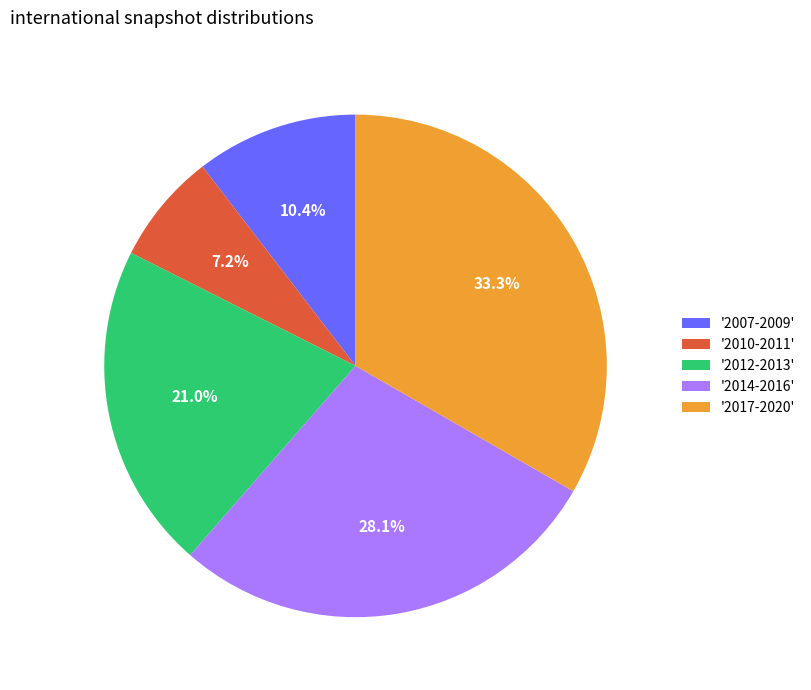

Which category has the biggest portion of the pie?

'2017-2020'